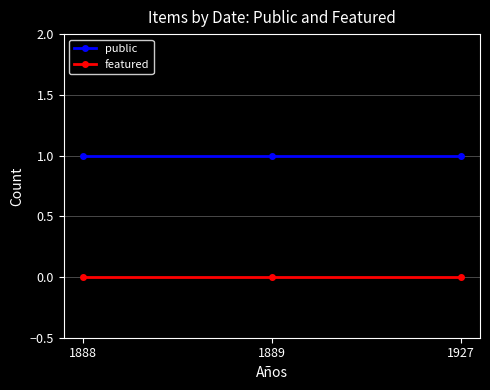

Is the value of public at 1889 greater than the value of featured at 1927?

Yes